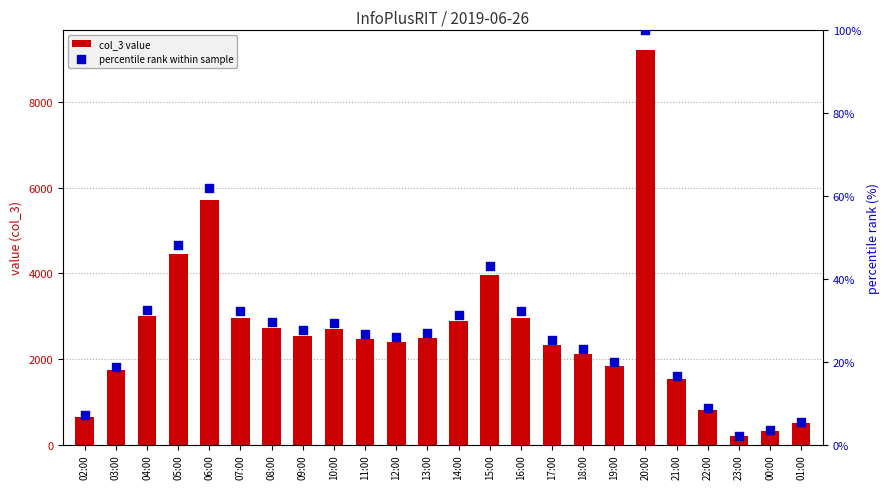

Is the value of percentile rank within sample at 10:00 greater than the value of col_3 value at 09:00?

No